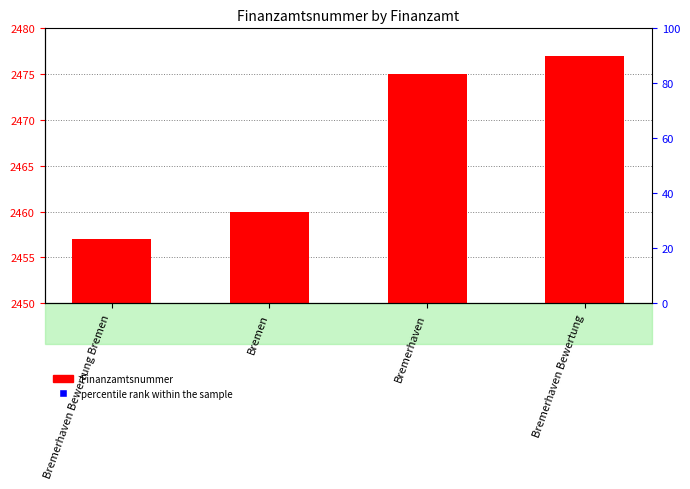

Which series reaches the minimum Y coordinate?

Finanzamtsnummer